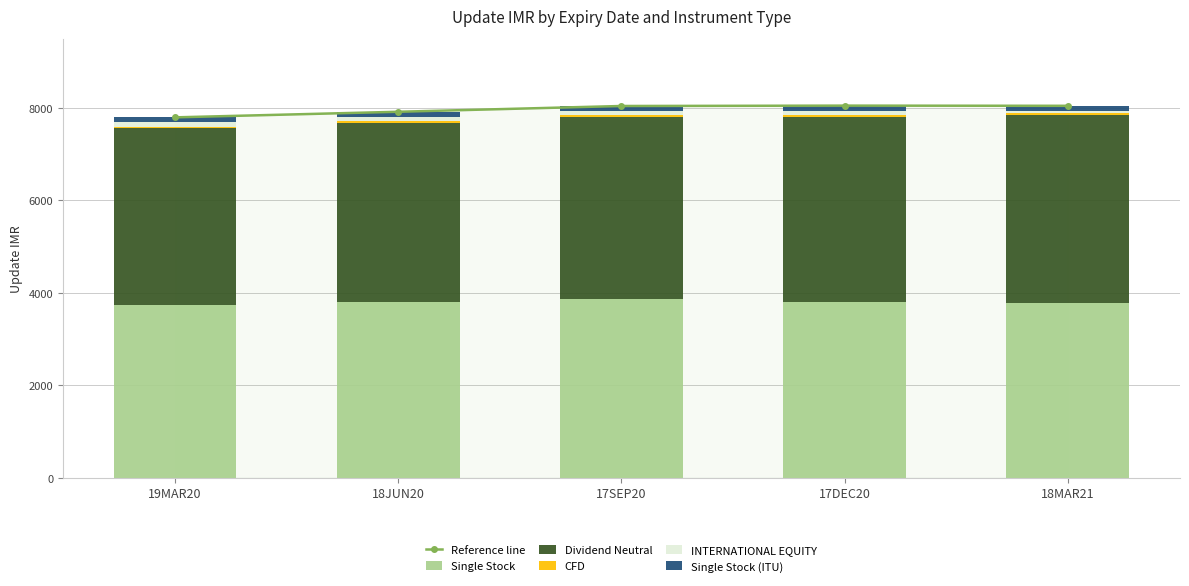

What is the average value of the INTERNATIONAL EQUITY series?

88